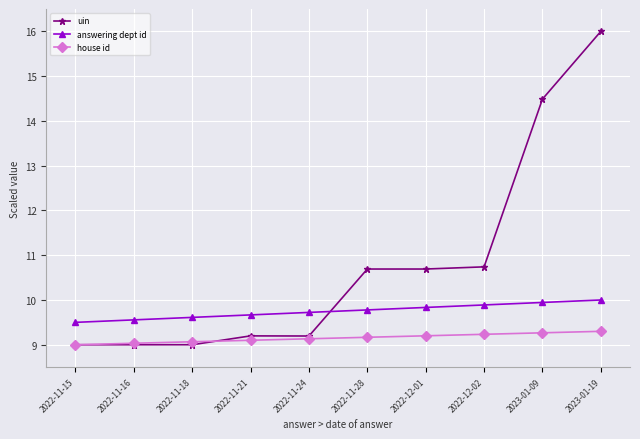

Is this an area chart (filled region under the line)?

No